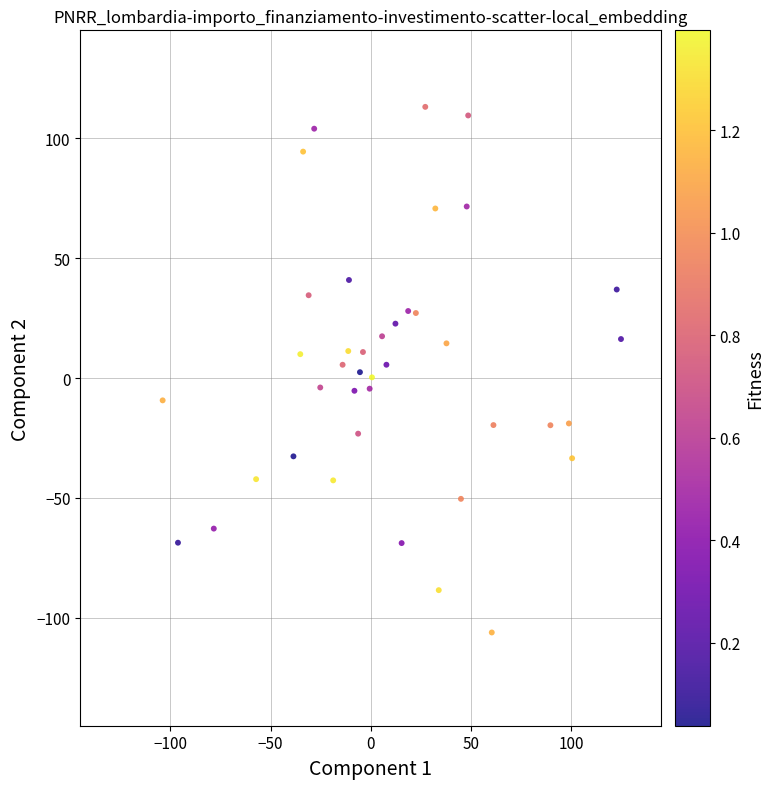

What is the range of X values (max minus min)?

228.9